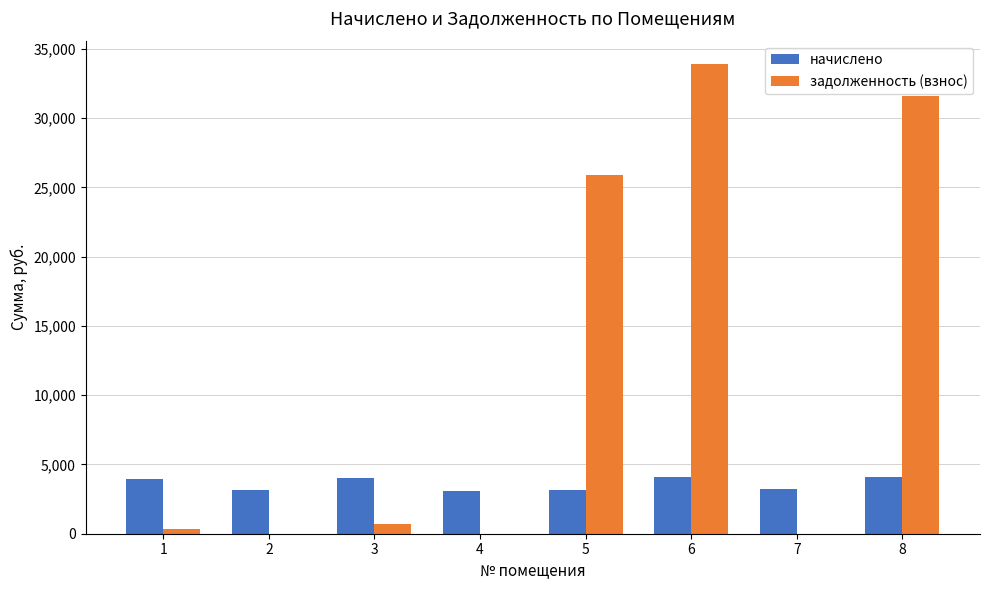

What is the total value across all series at 8?

35725.4